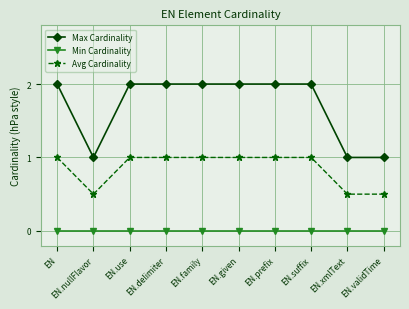

What is the label of the 7th point from the left?

EN.prefix